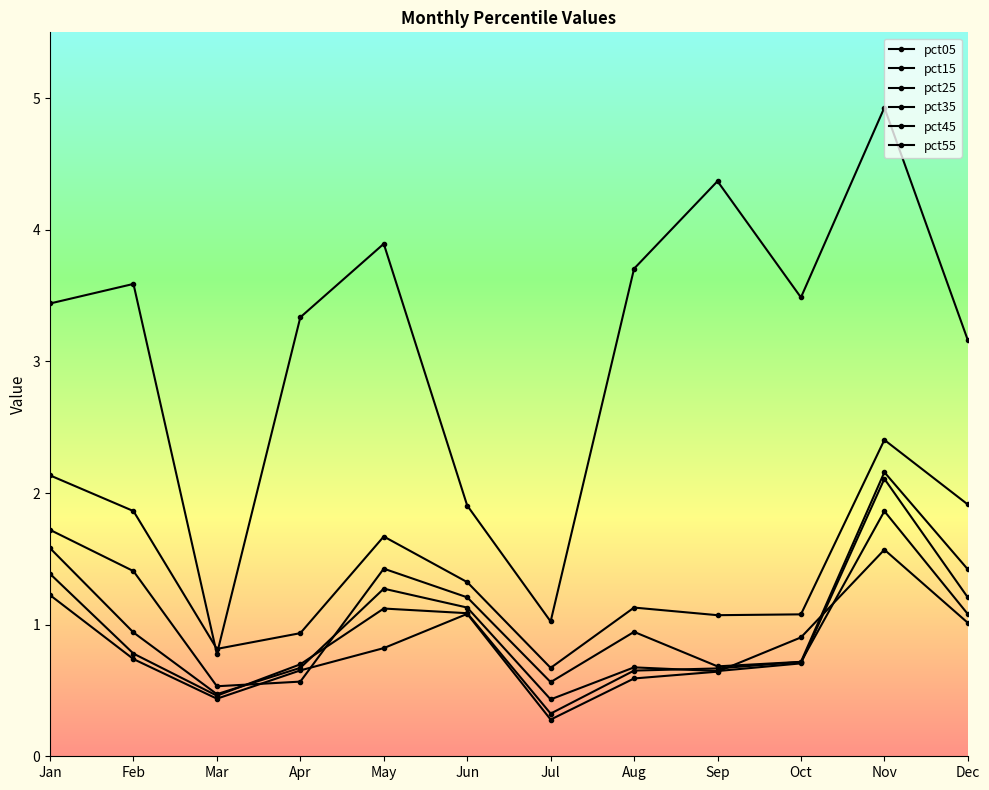

At Apr, list the series in order from largest to smallest.

pct05, pct15, pct45, pct35, pct55, pct25